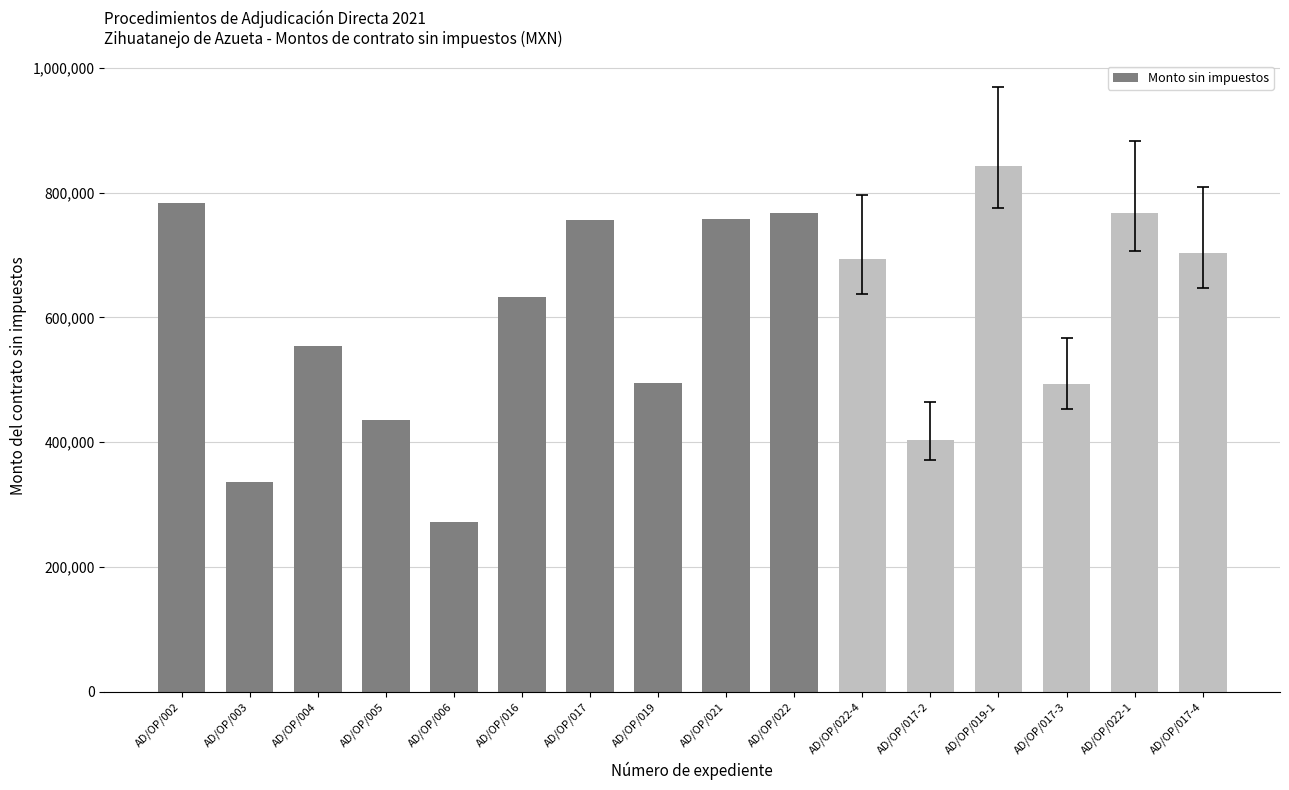

What is the average value?

578984.2